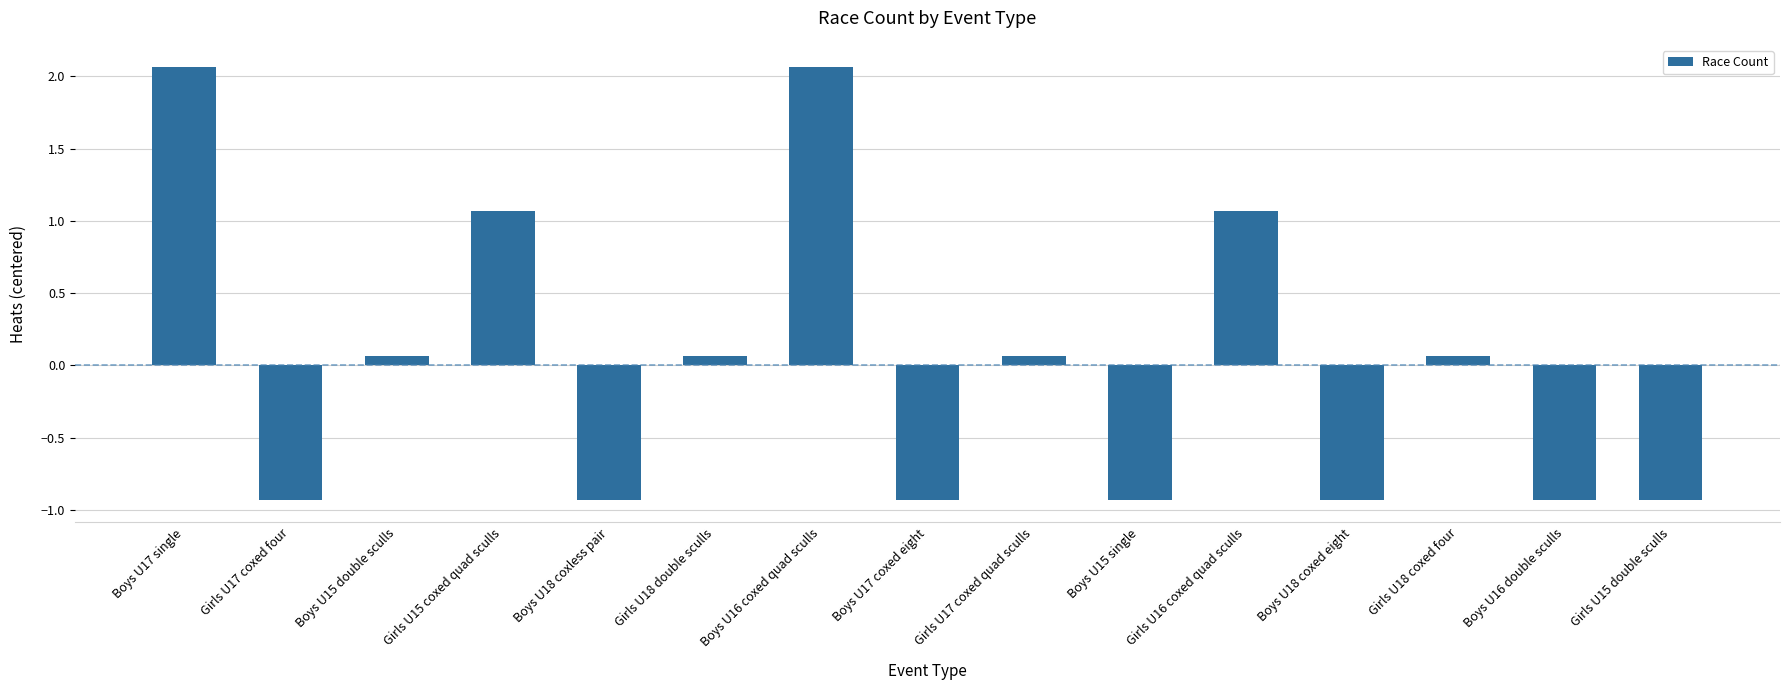

Is it true that the value at Boys U18 coxless pair is -1.6?

False